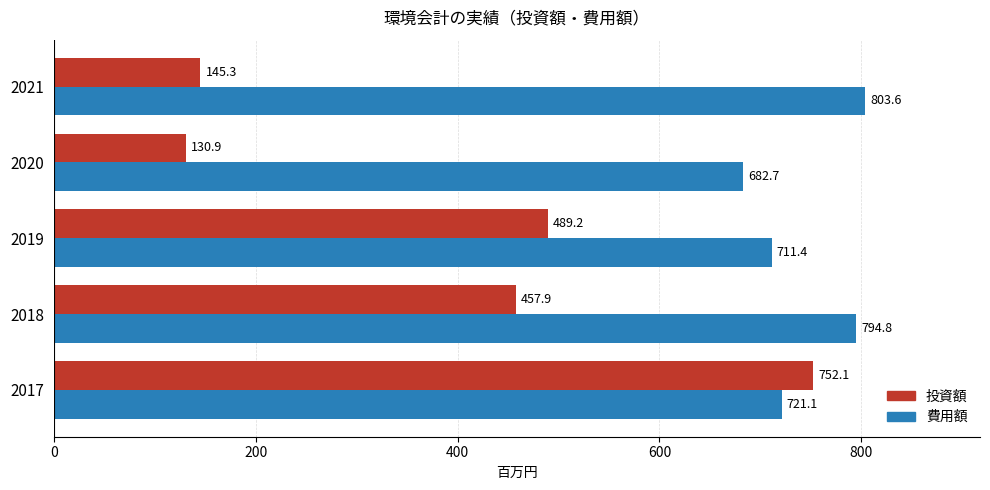

What value does the 費用額 series have at 2018?

794.8